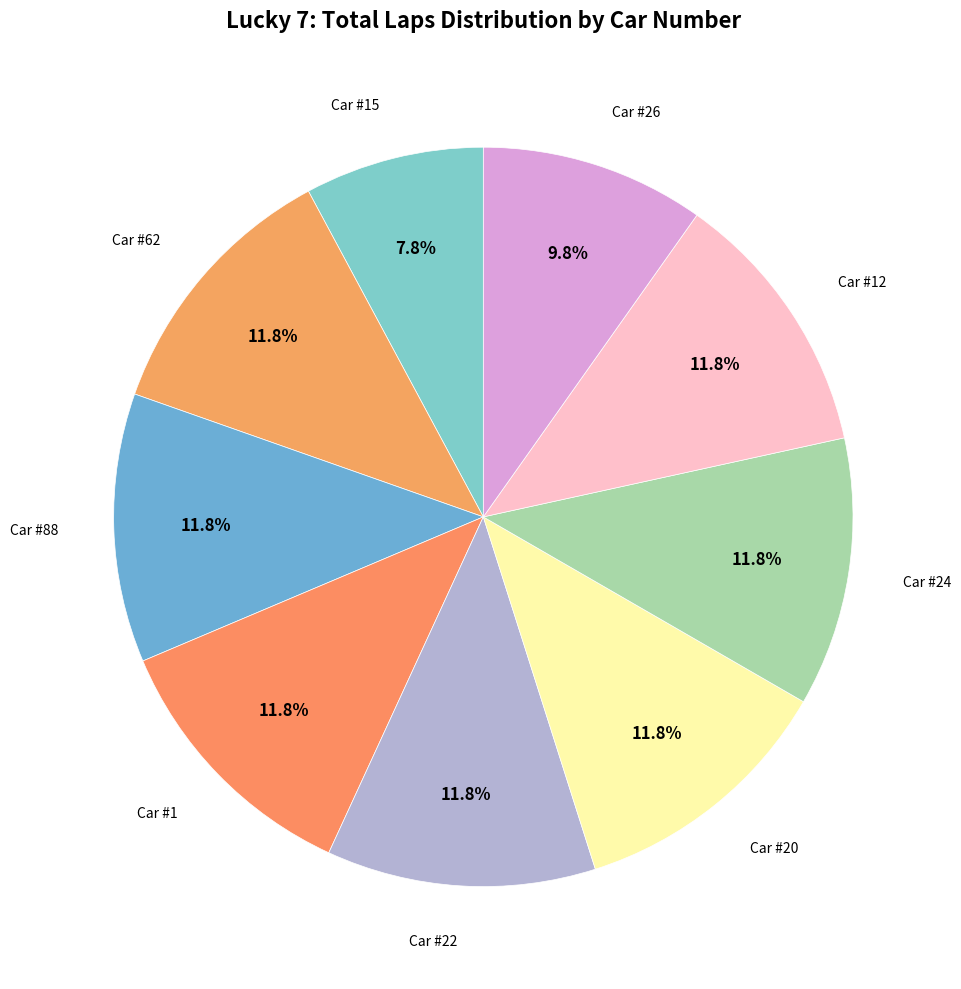

Count the number of slices in the pie.

9